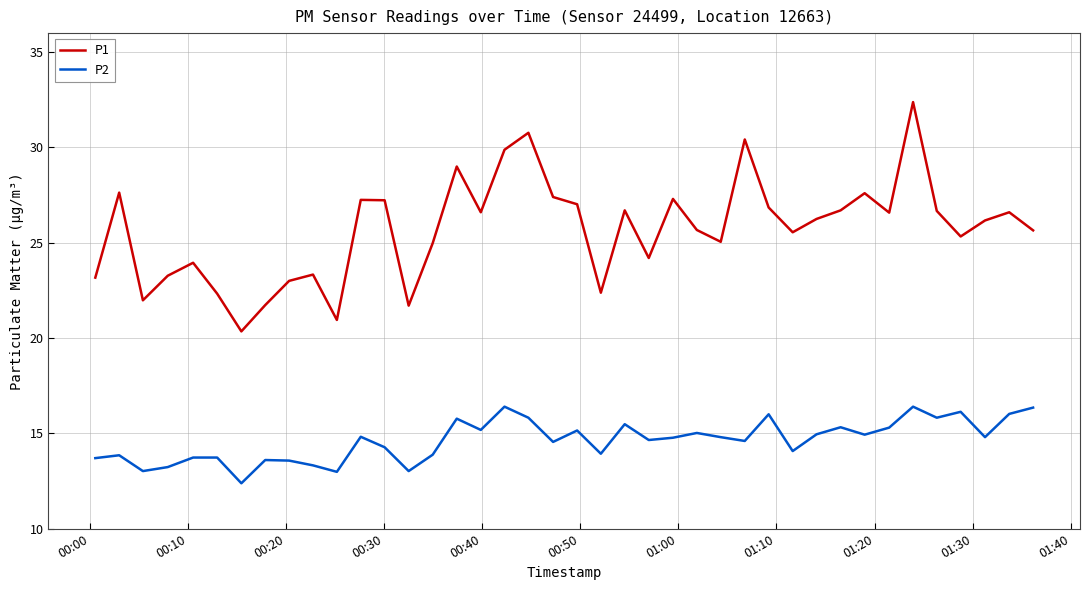

True or false: P1 and P2 intersect in this chart.

False